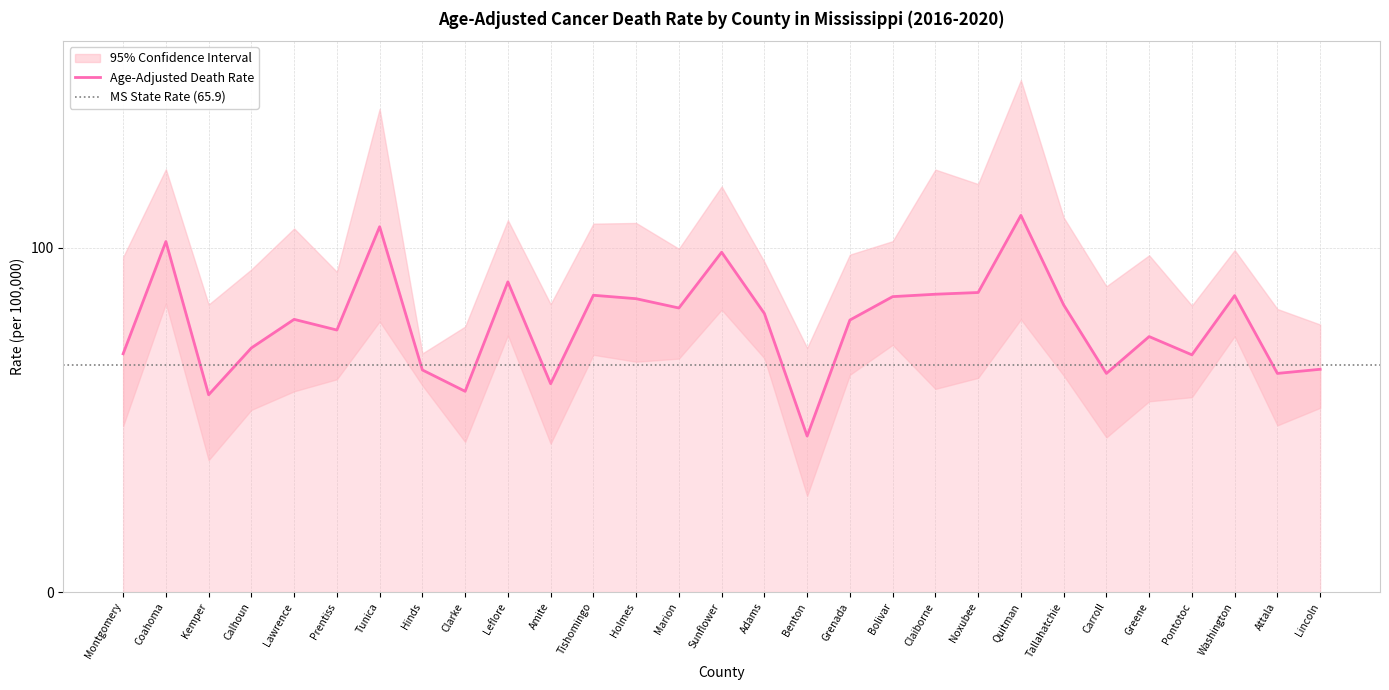

What is the maximum value shown in the chart?

109.4